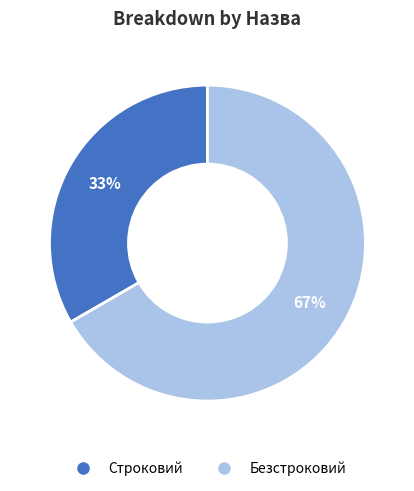

Which slice is the smallest?

Строковий